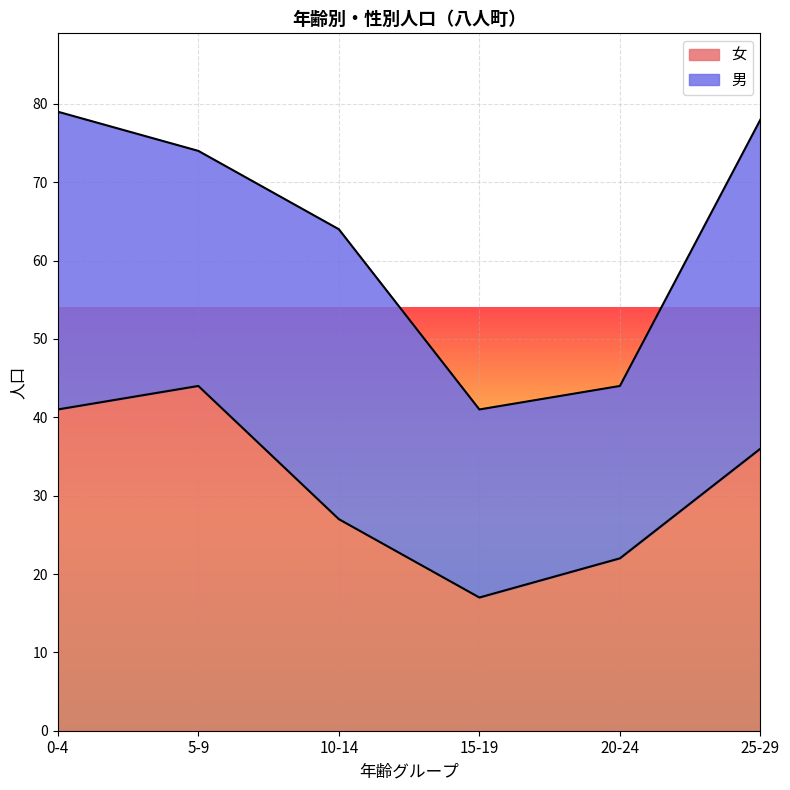

Which label corresponds to the largest value in the chart?

5-9